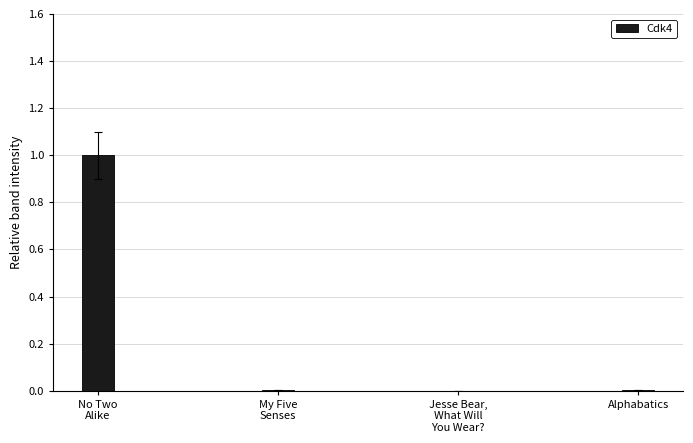

At which category does the chart reach its peak across all series?

No Two
Alike